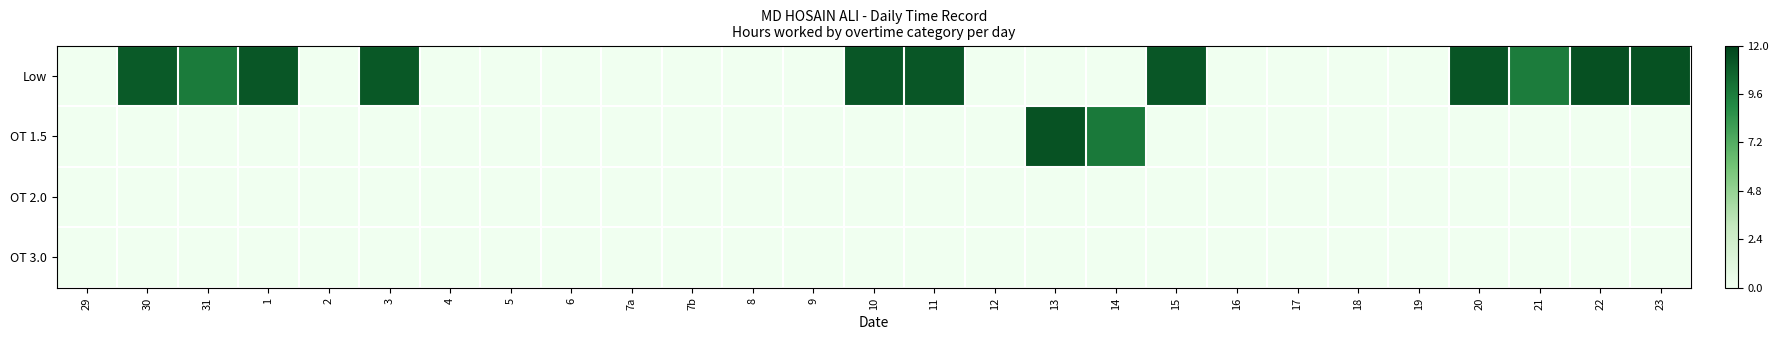

Which series has the widest spread of values?

Low